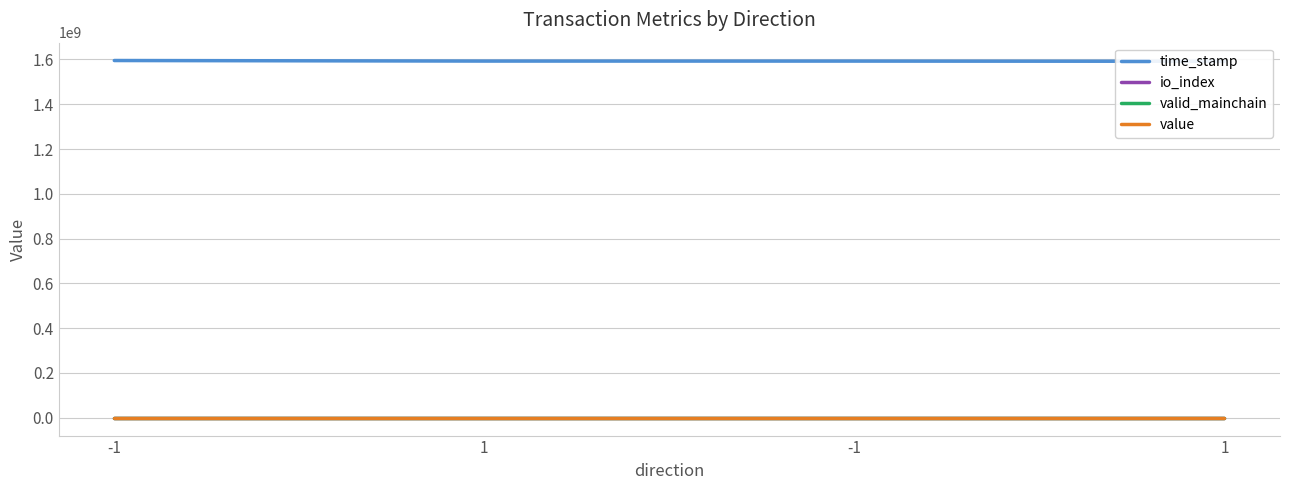

What is the spread (max minus min) of values at 1?

1592924425.0